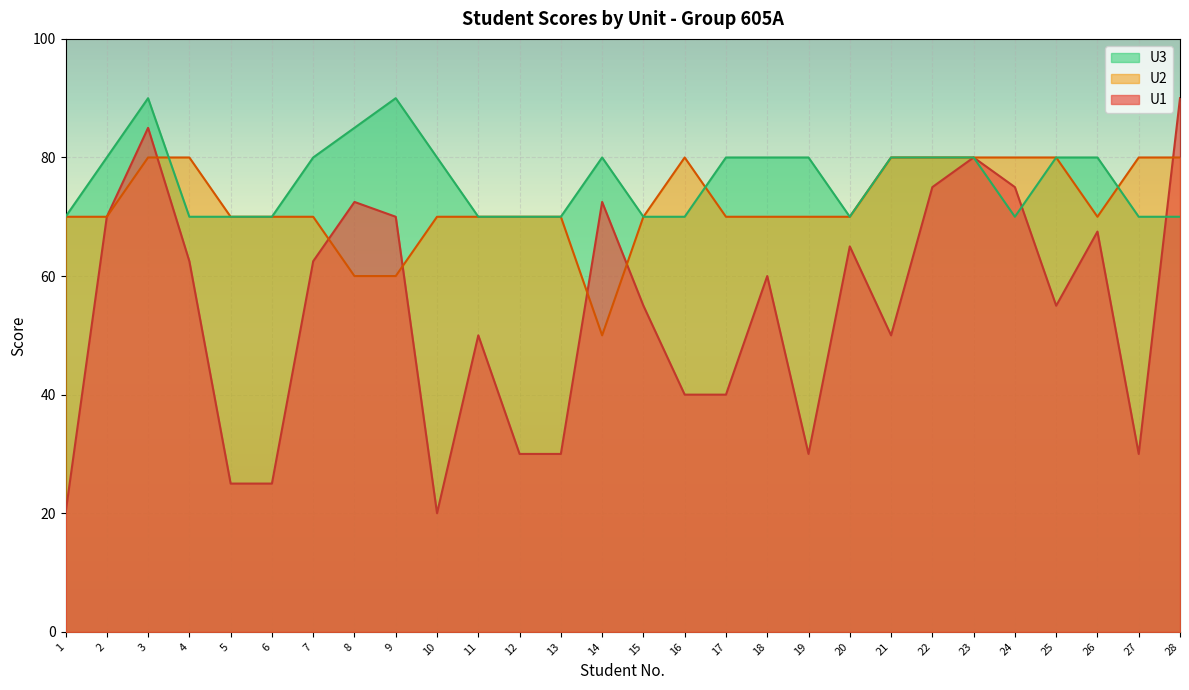

At which category does the chart reach its minimum across all series?

1